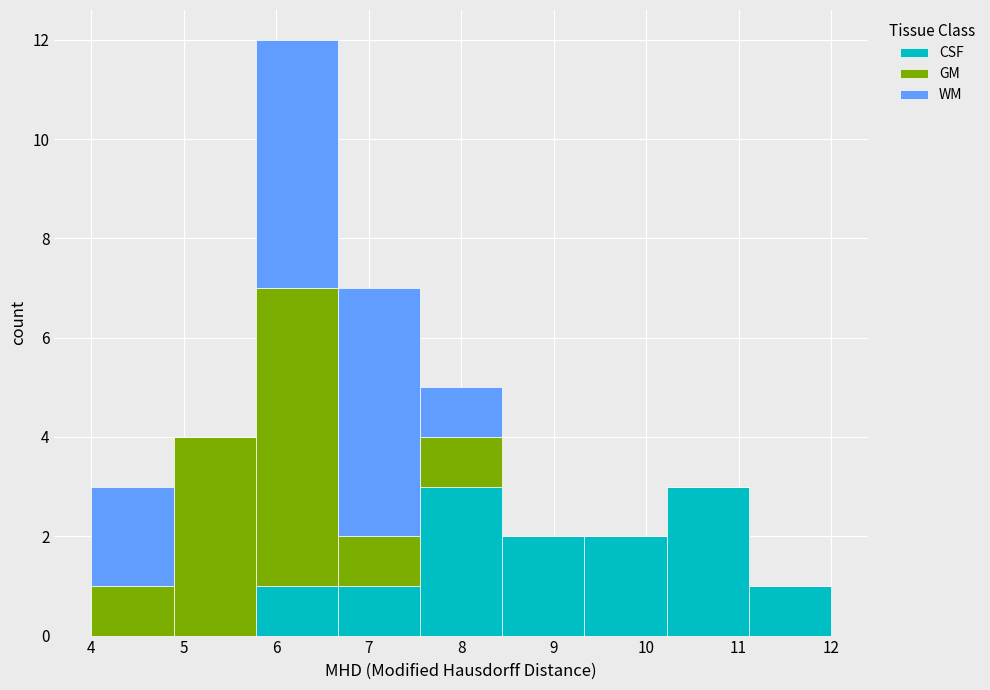

Reading left to right, list every stacked bar in this chart as the range it spans on the x-axis followed by its total height. Neither the bar edges nor the heights are printed on the chart, so give them approximately, as read against the axes.

4.0 to 4.9: 3
4.9 to 5.8: 4
5.8 to 6.7: 12
6.7 to 7.6: 7
7.6 to 8.4: 5
8.4 to 9.3: 2
9.3 to 10.2: 2
10.2 to 11.1: 3
11.1 to 12.0: 1